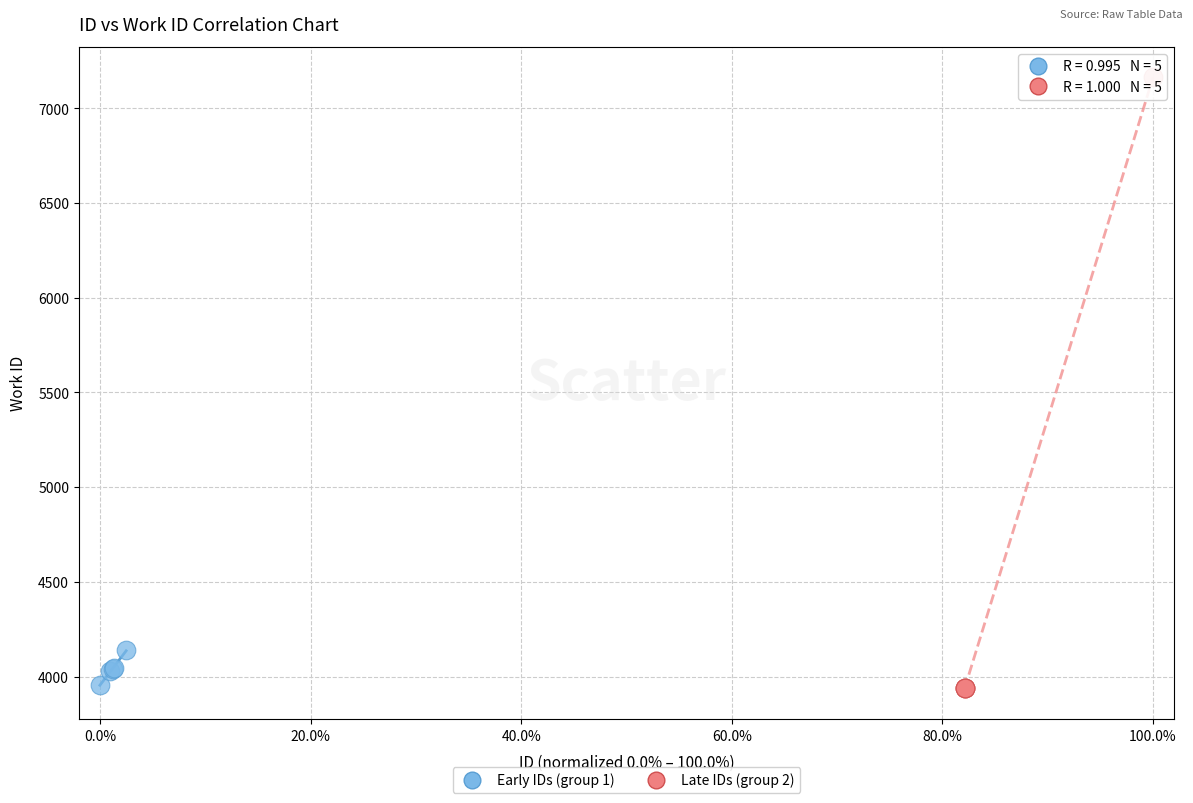

What are all the series names shown in the legend?

Early IDs (group 1), Late IDs (group 2)